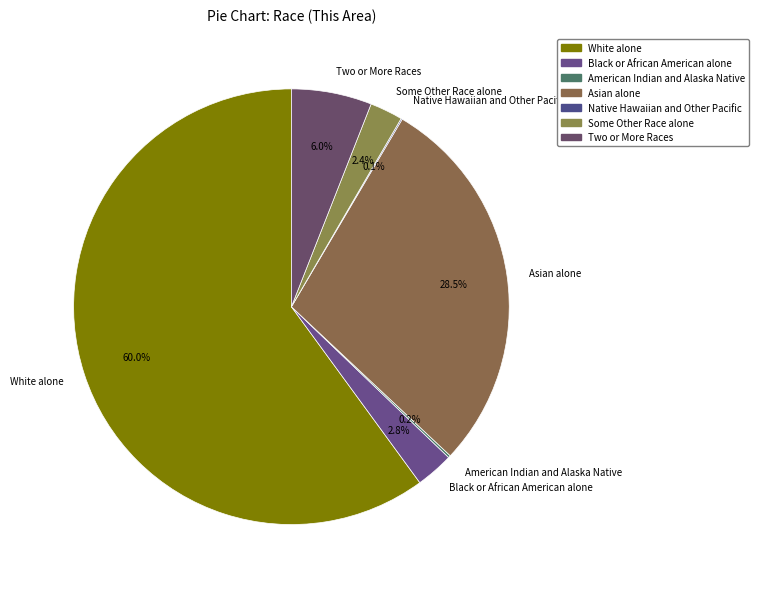

Between Black or African American alone and White alone, which is larger?

White alone